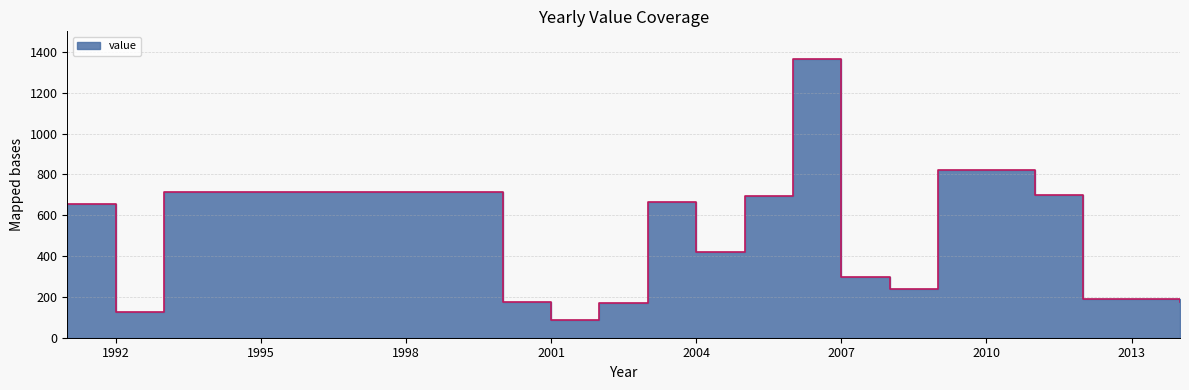

True or false: the data shows 204 at 1992.

False